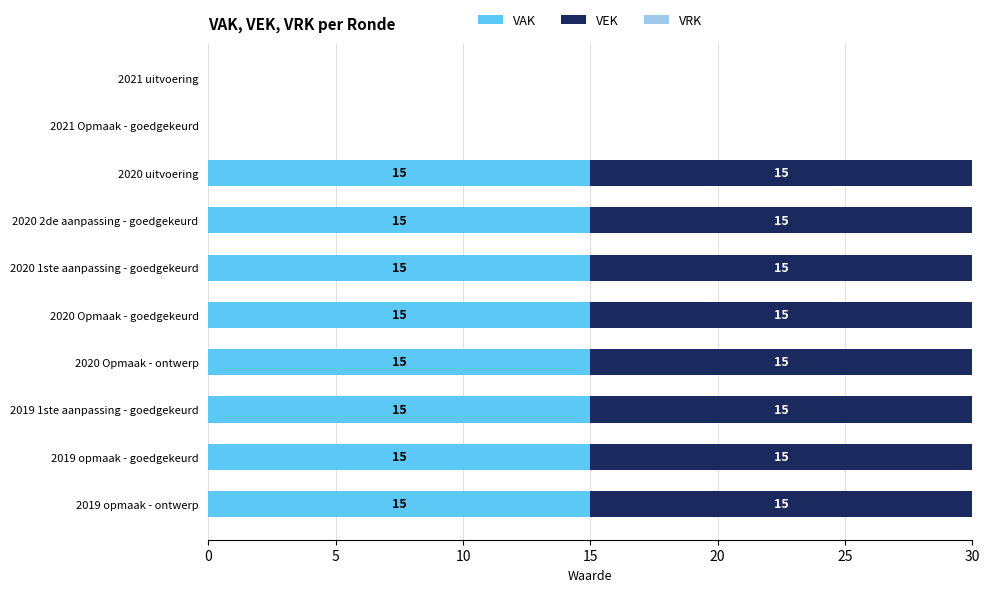

What is the total value across all series at 2019 opmaak - goedgekeurd?

30